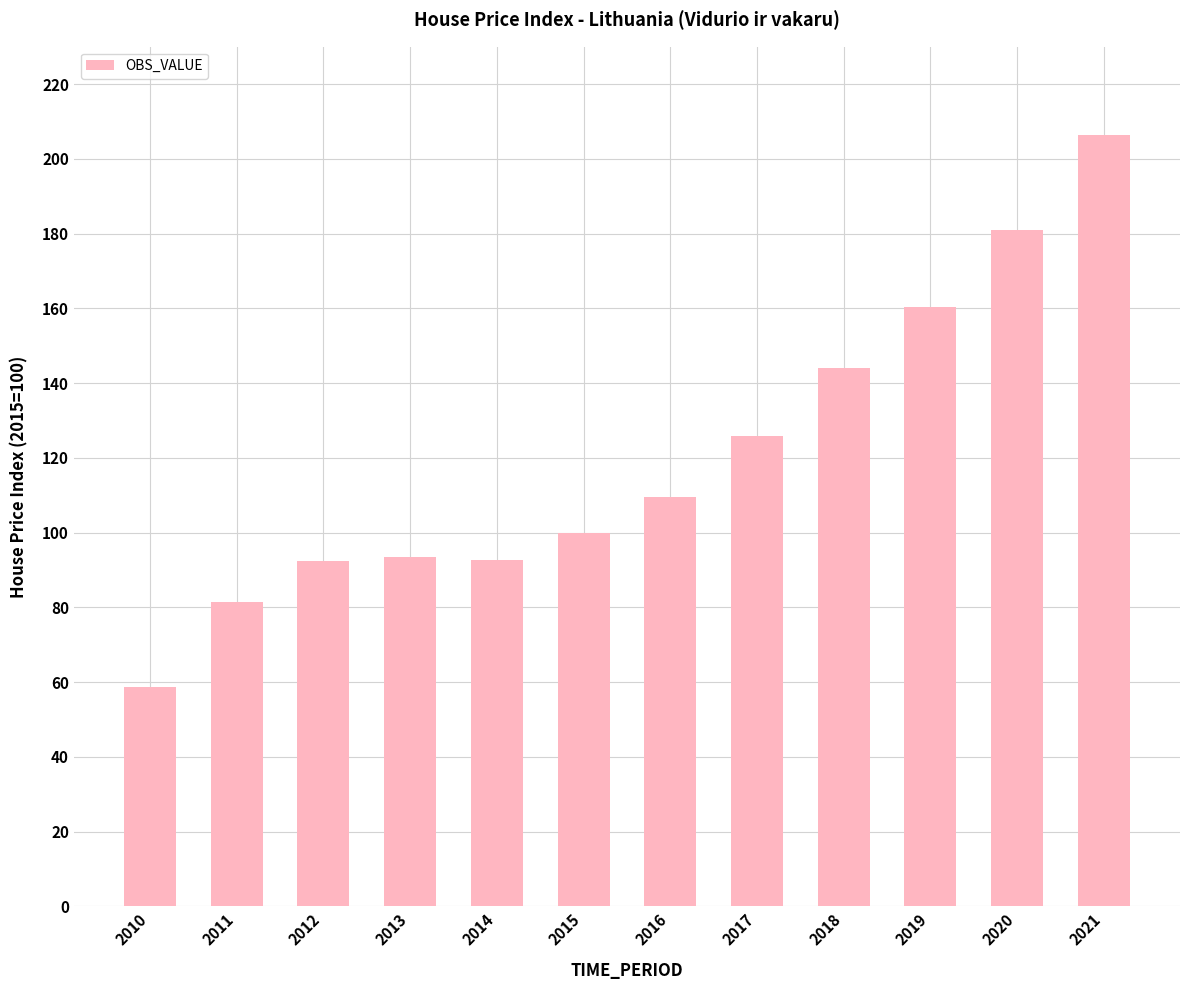

What is the value of the 10th bar from the left?

160.4